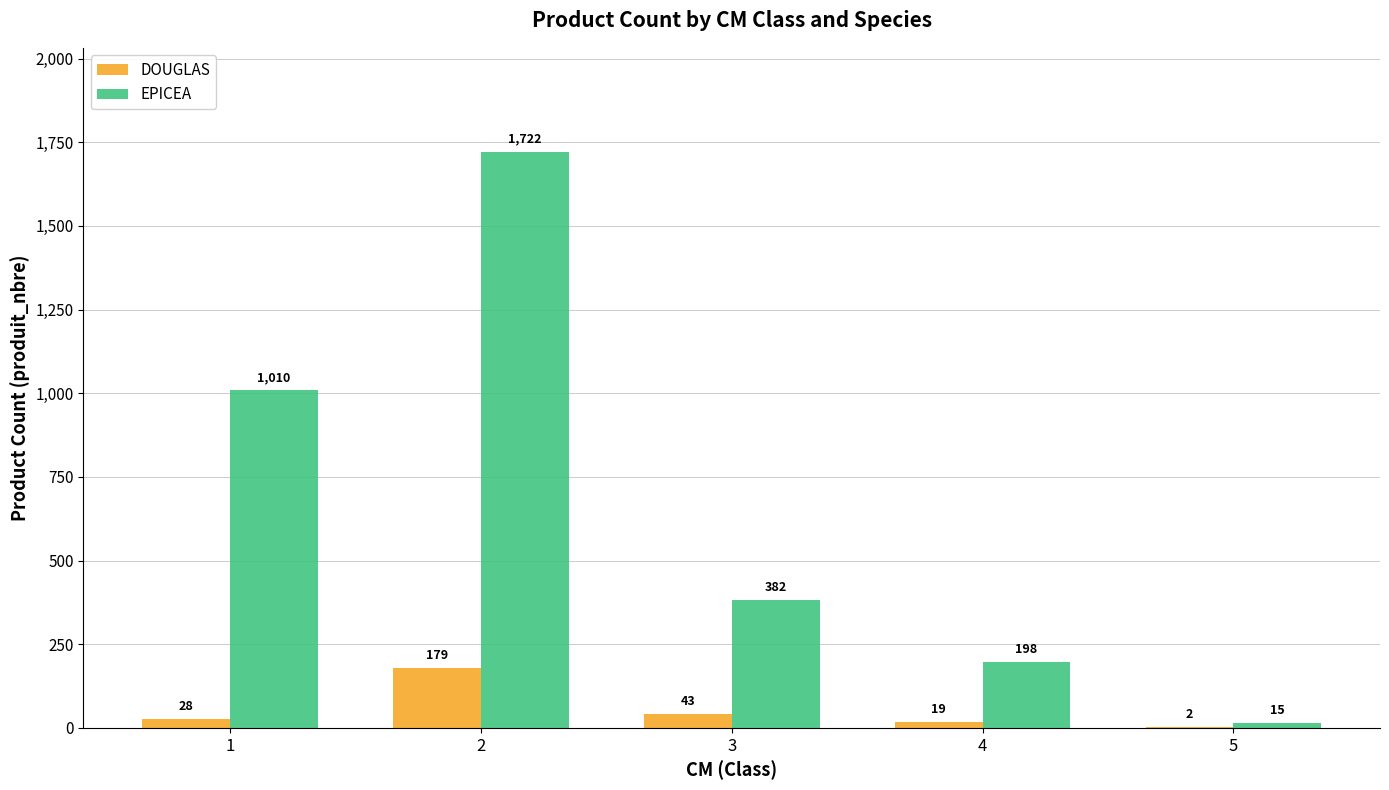

Is it true that DOUGLAS equals 2 at 5?

True